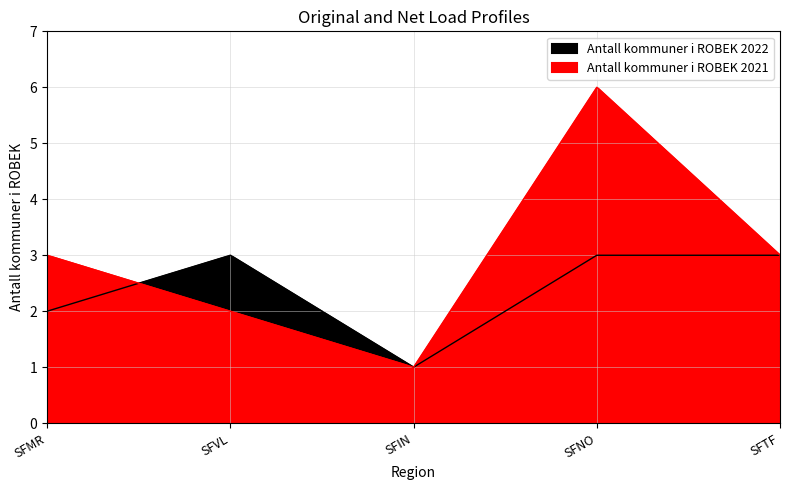

What is the smallest value displayed?

1